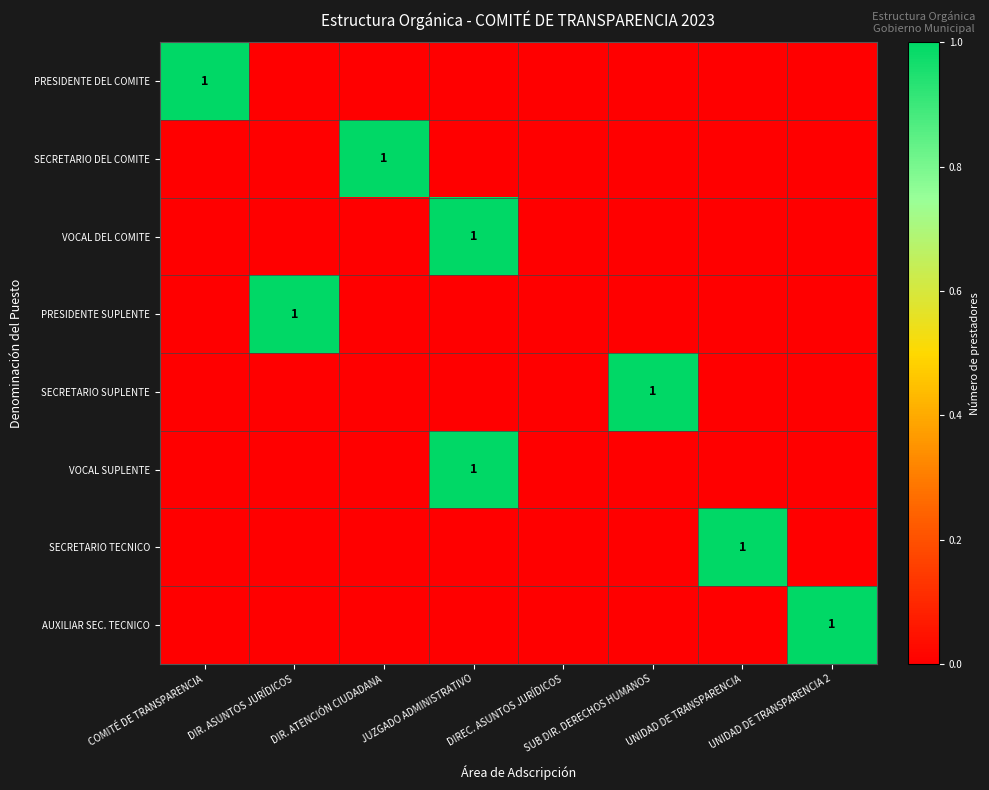

The value of VOCAL DEL COMITE at JUZGADO ADMINISTRATIVO is 1. True or false?

True